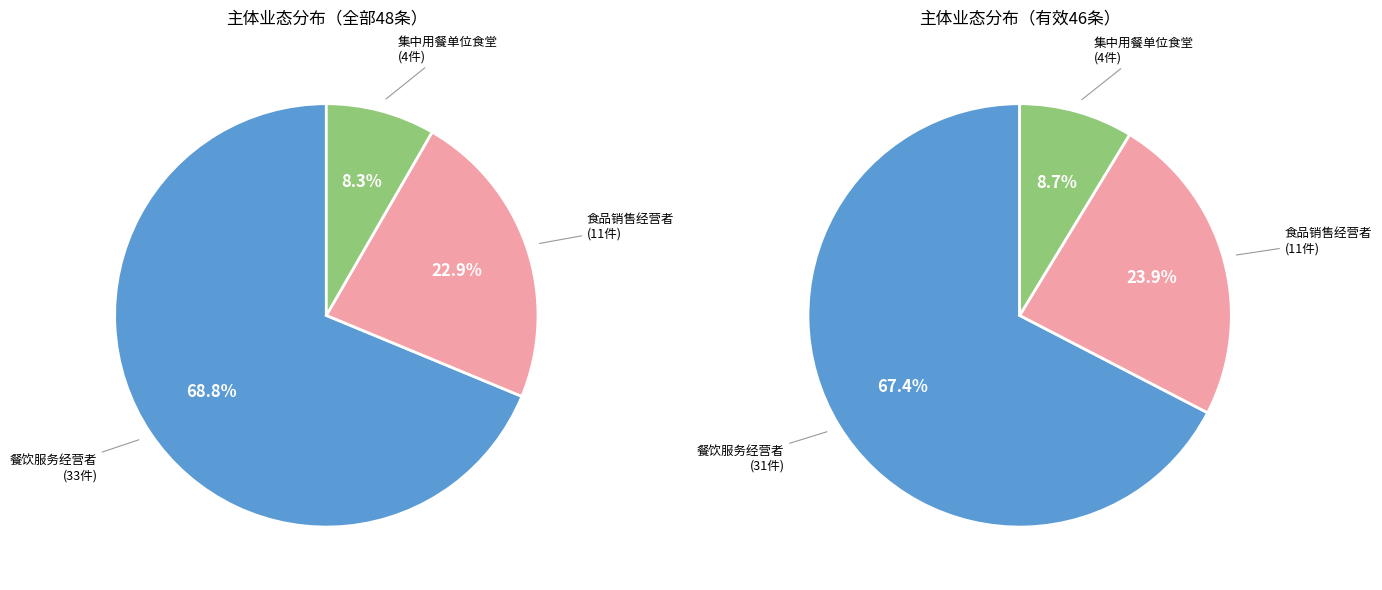

To the nearest percent, what portion does 餐饮服务经营者（小型餐馆） represent?

69%